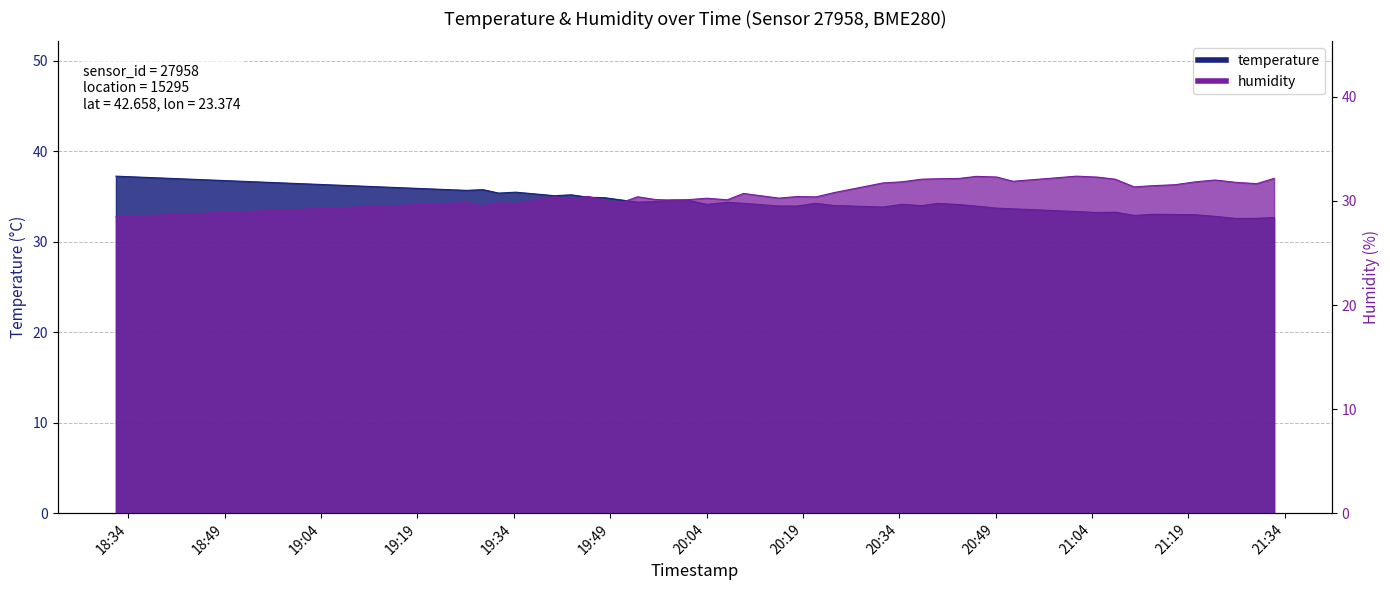

At which category does humidity reach its first local peak?

2023-07-13T19:26:36